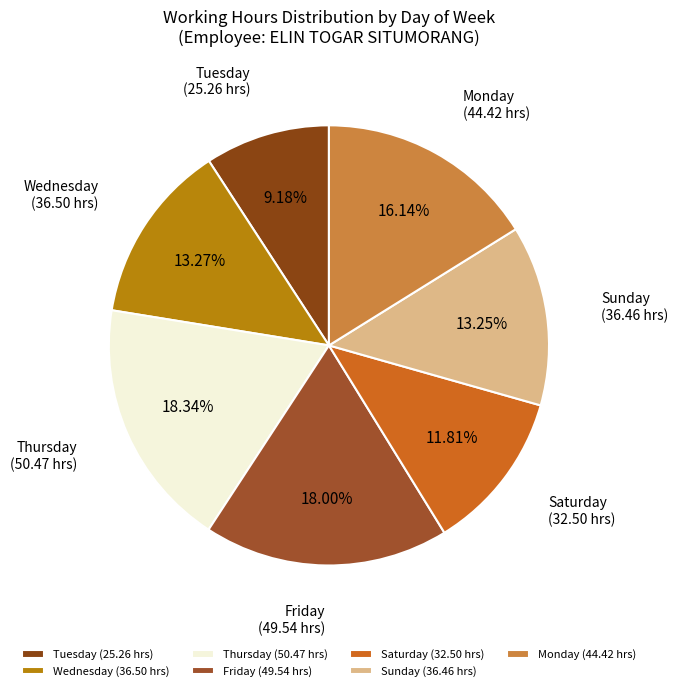

Combined, do Saturday and Wednesday account for over 50%?

No